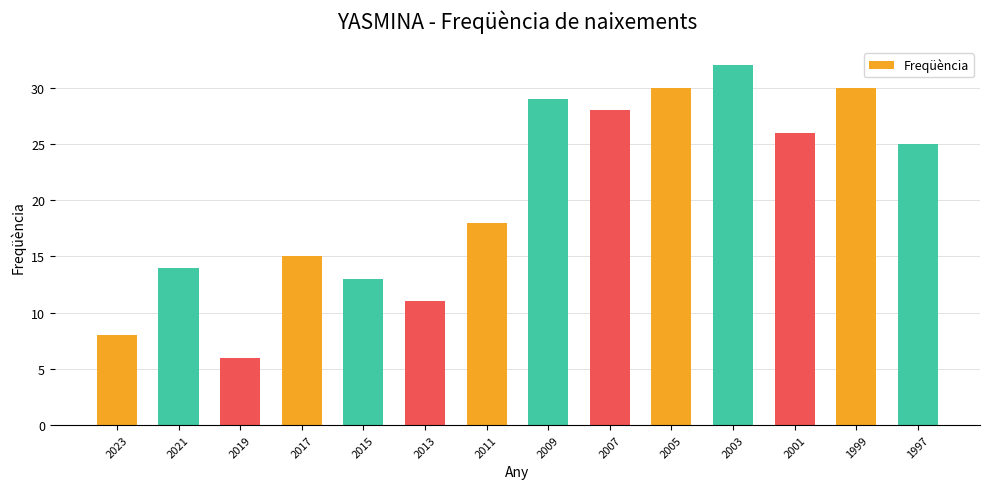

At which category does the chart reach its peak across all series?

2003